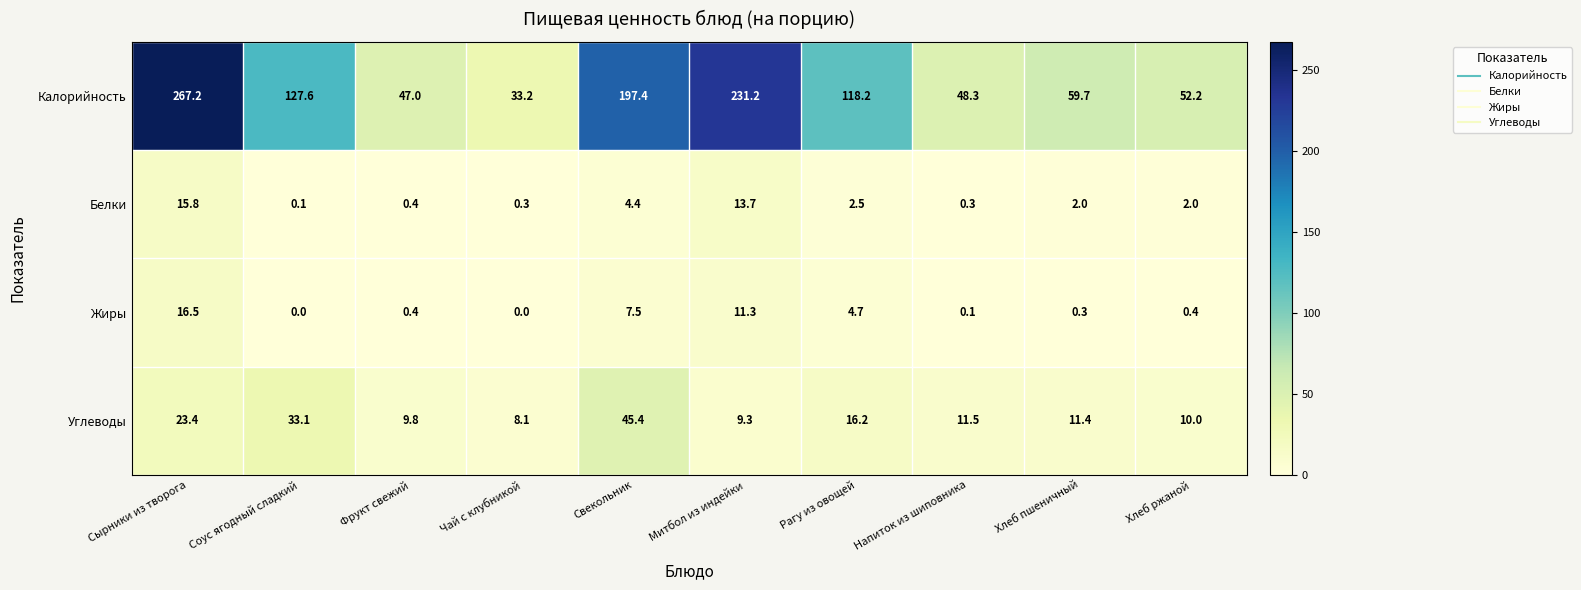

Which category has the highest value in the Углеводы series?

Свекольник